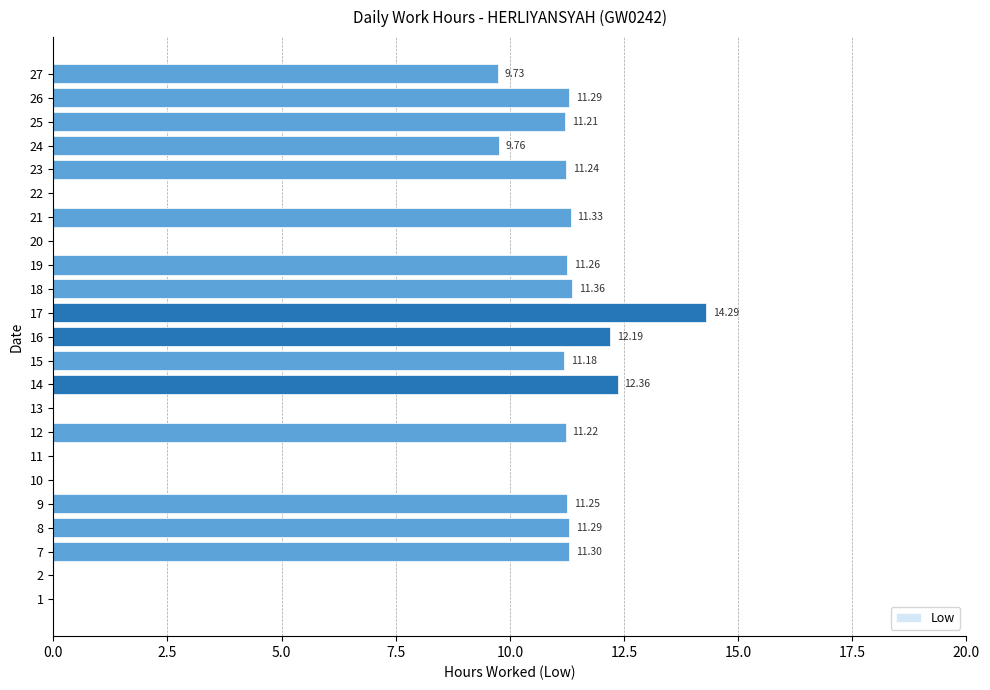

Is it true that the value at 10 is 19.9?

False